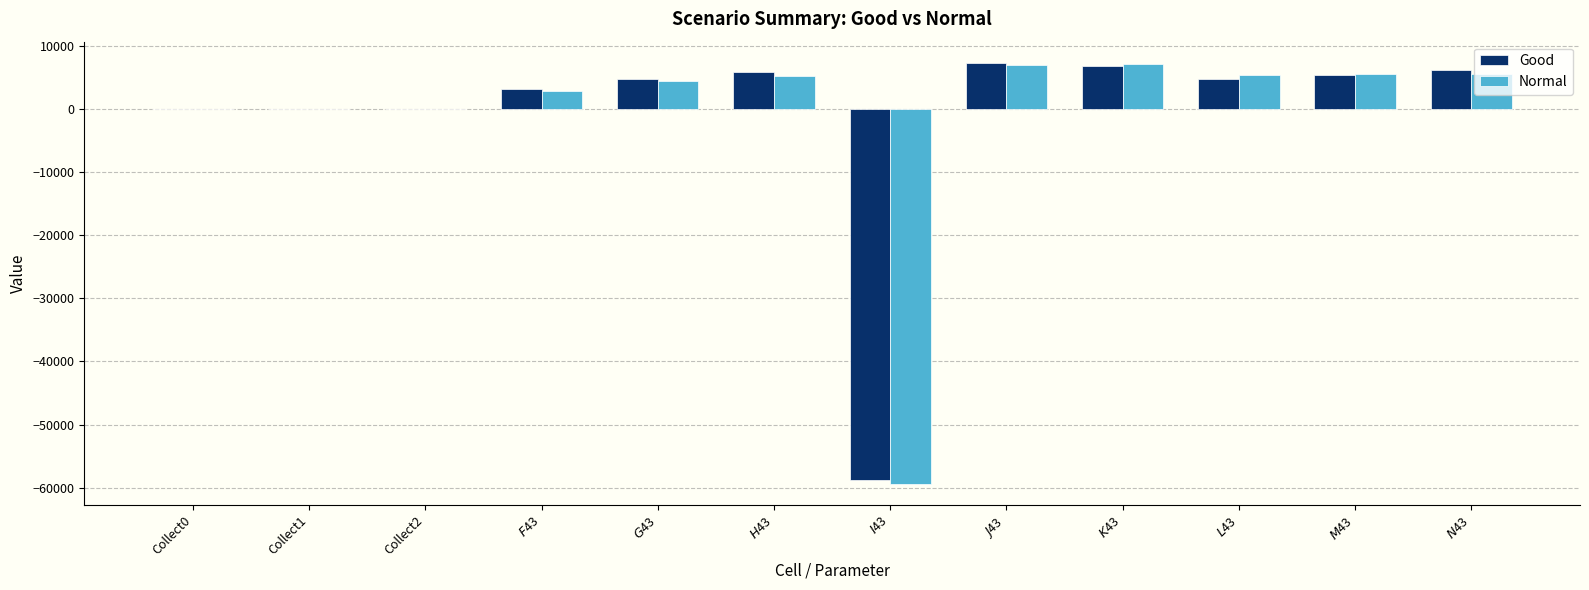

What is the sum of all Normal values?

-16022.0